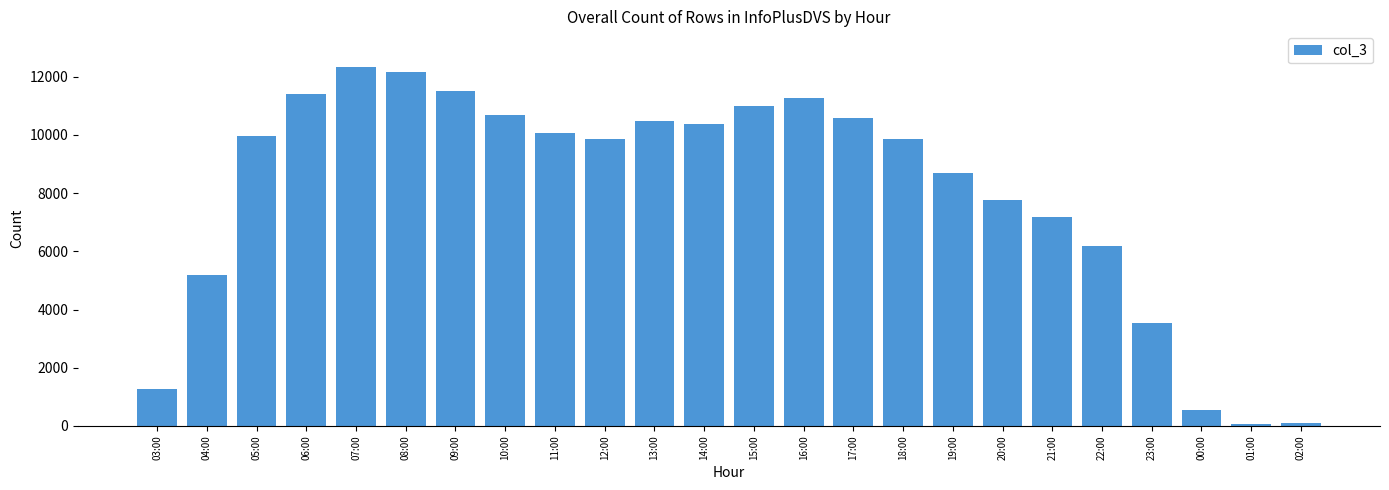

Read the value at 23:00, to the nearest 50.

3550